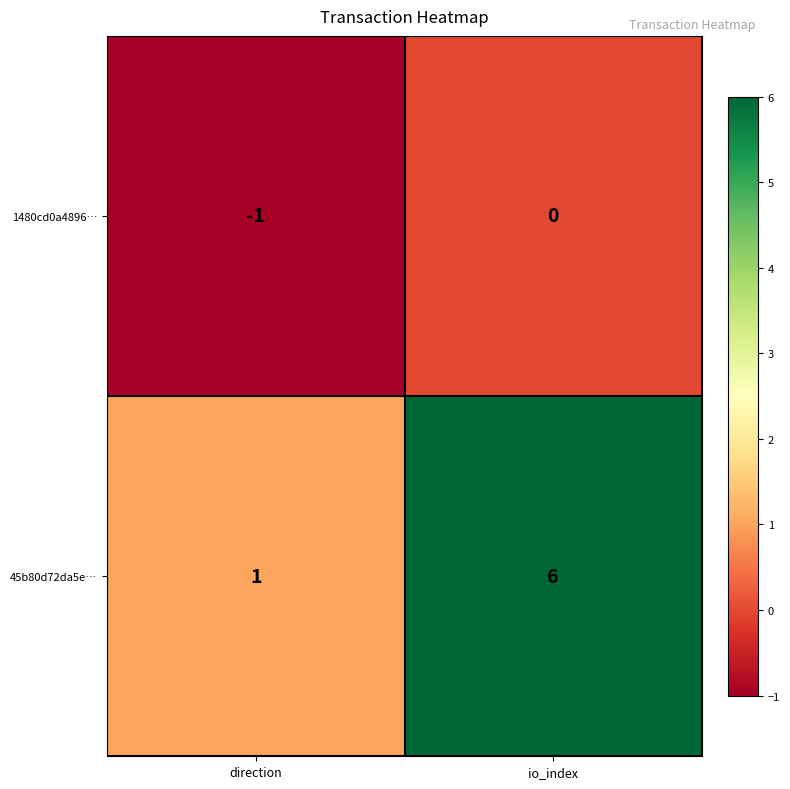

How many values in the 45b80d72da5e… series are below 6?

1